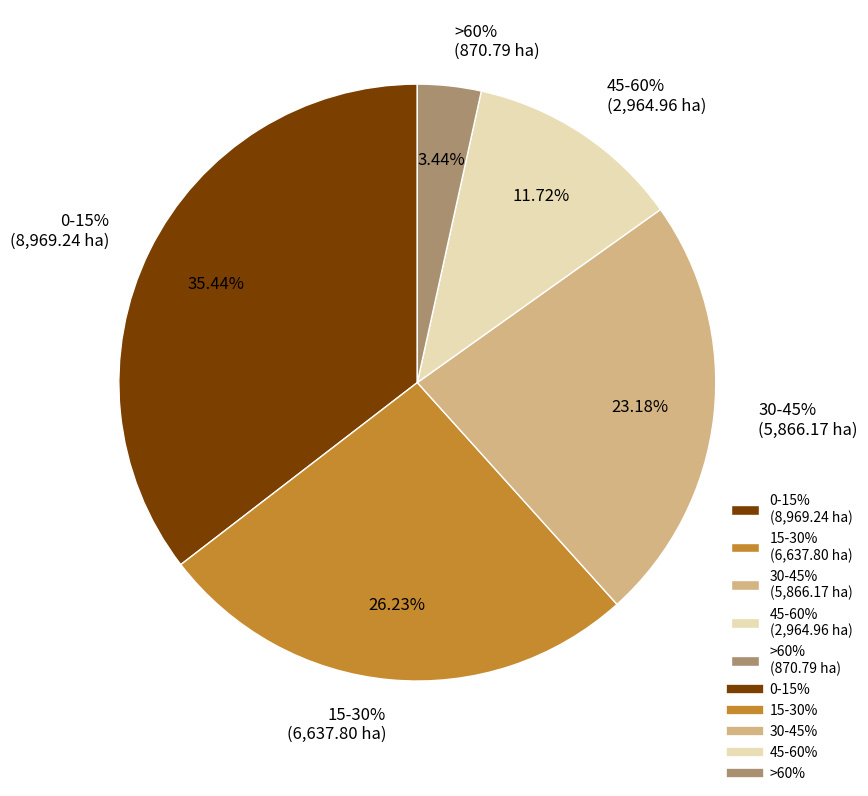

How many slices are in this pie chart?

5